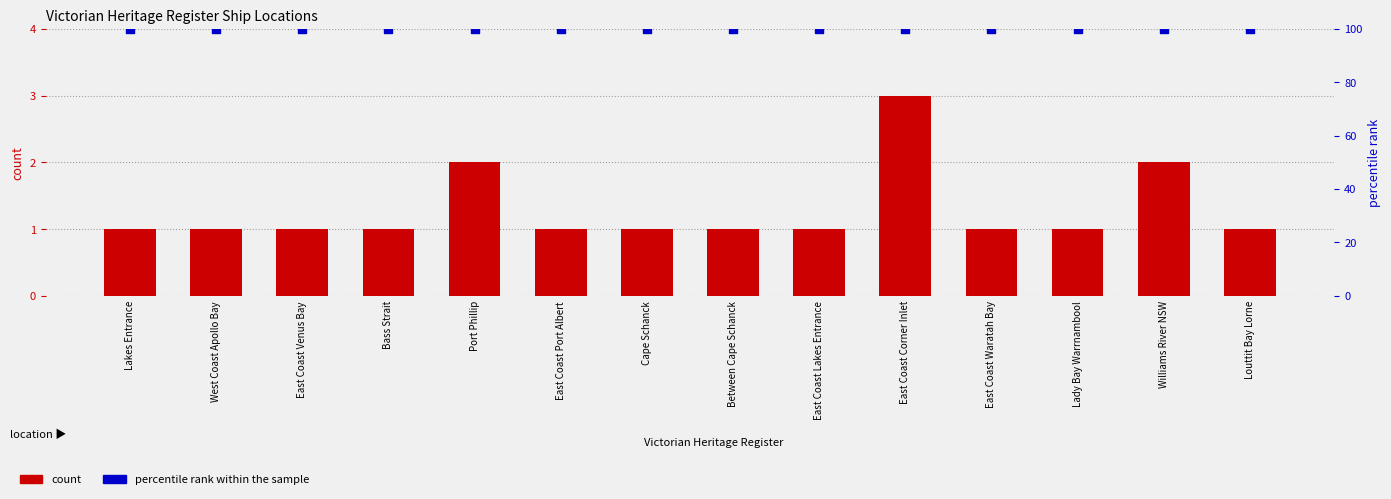

Is the value of count at Between Cape Schanck greater than the value of percentile rank within the sample at East Coast Venus Bay?

No